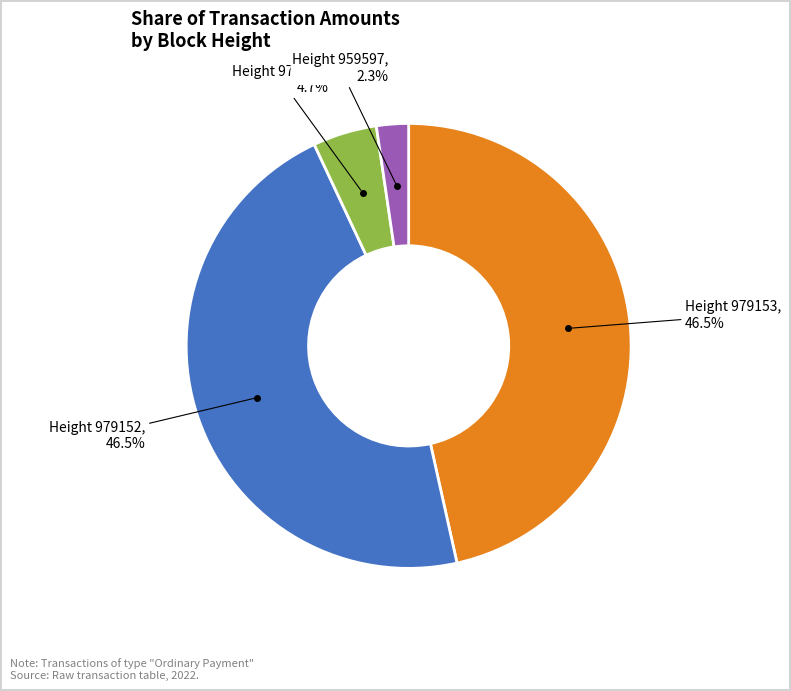

How many segments does this pie chart have?

4